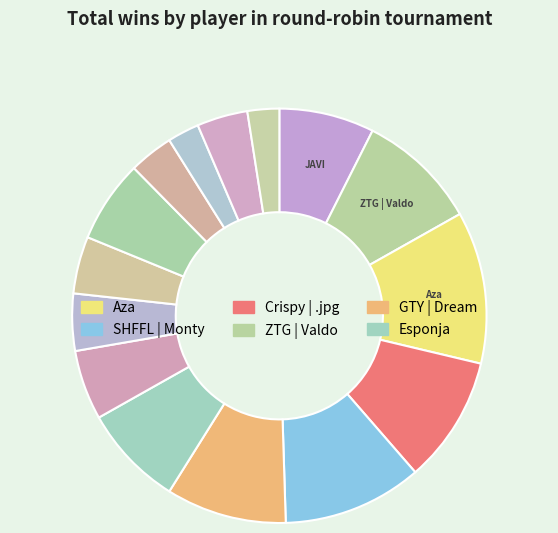

How many slices are in this pie chart?

15